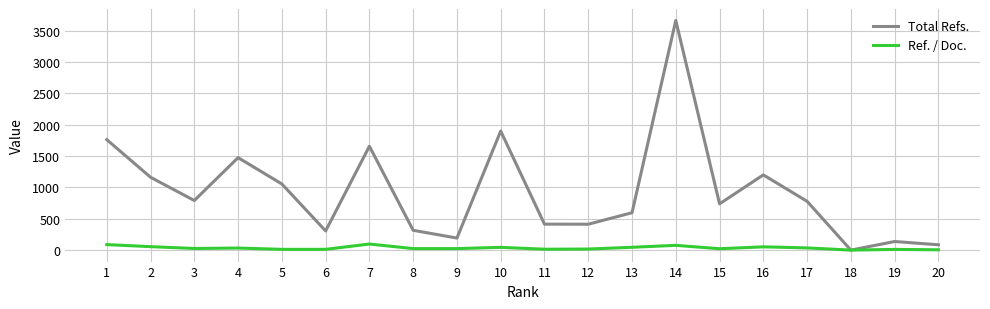

Is the value of Total Refs. at 19 greater than the value of Ref. / Doc. at 7?

Yes